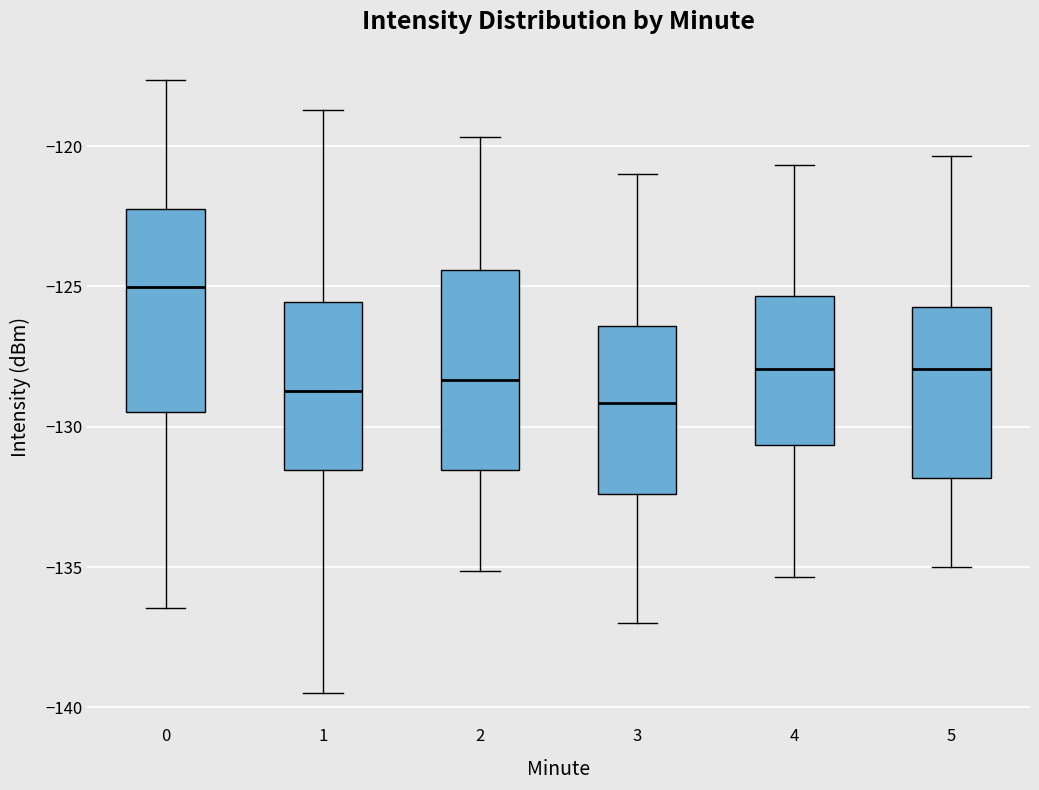

Which box has the highest median line?

0